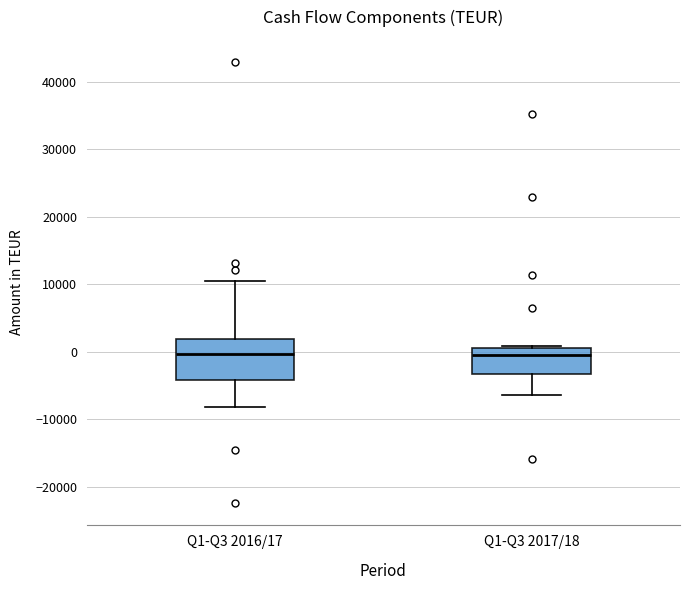

Reading left to right, read every box against the y-axis: the position of its median line, the range the box covers, and the ends of its whiskers. The values are not printed on the chart, so give them approximately, as read against the axis.

Q1-Q3 2016/17: median 0, box -4000 to 2000, whiskers -8000 to 10000
Q1-Q3 2017/18: median 0, box -3000 to 1000, whiskers -6000 to 1000